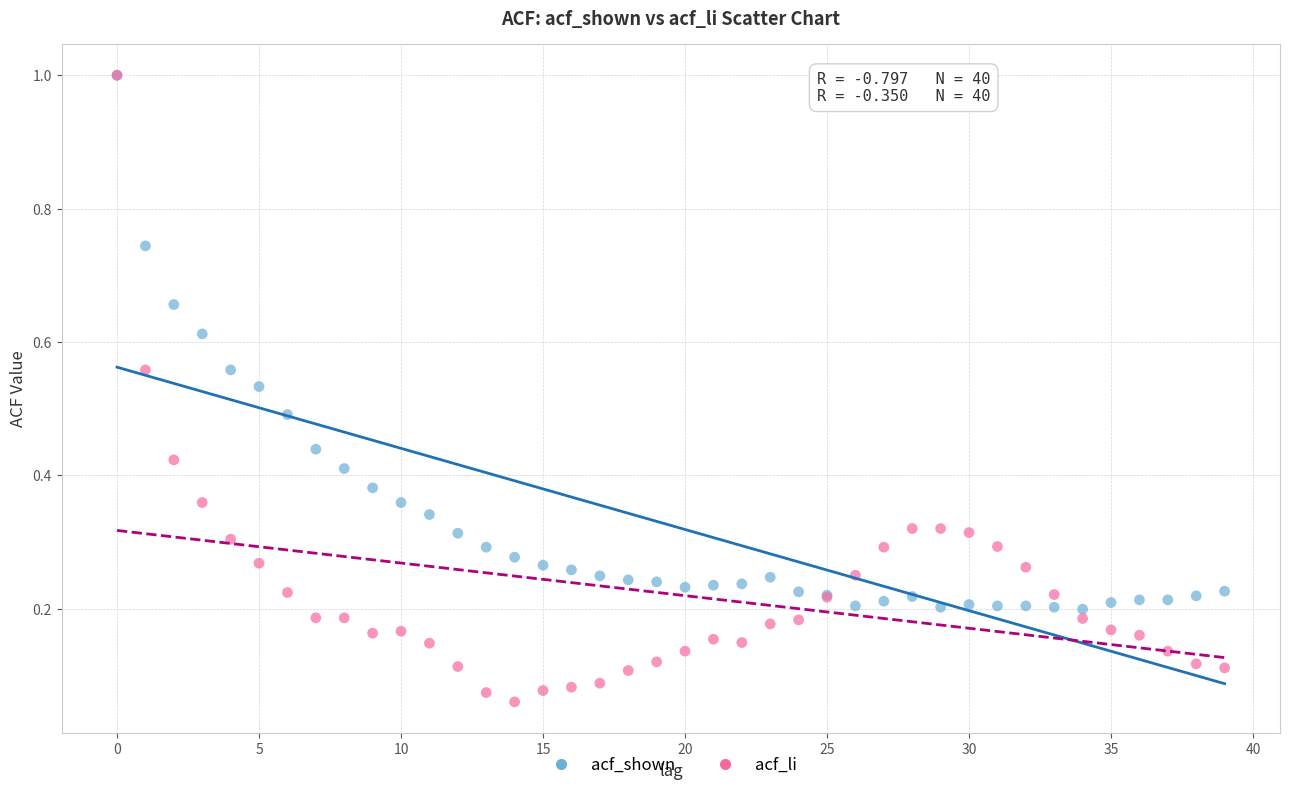

What are all the series names shown in the legend?

acf_shown, acf_li